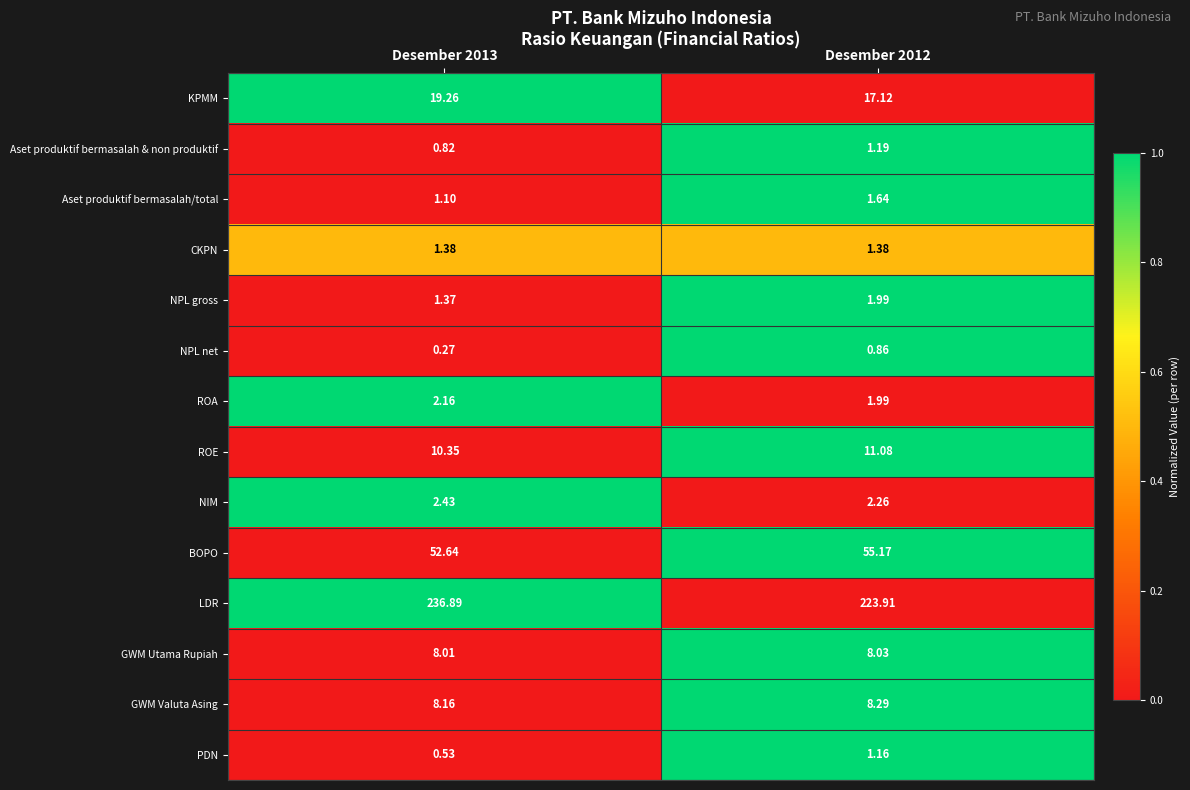

Between Desember 2013 and Desember 2012, which series saw the biggest shift?

LDR